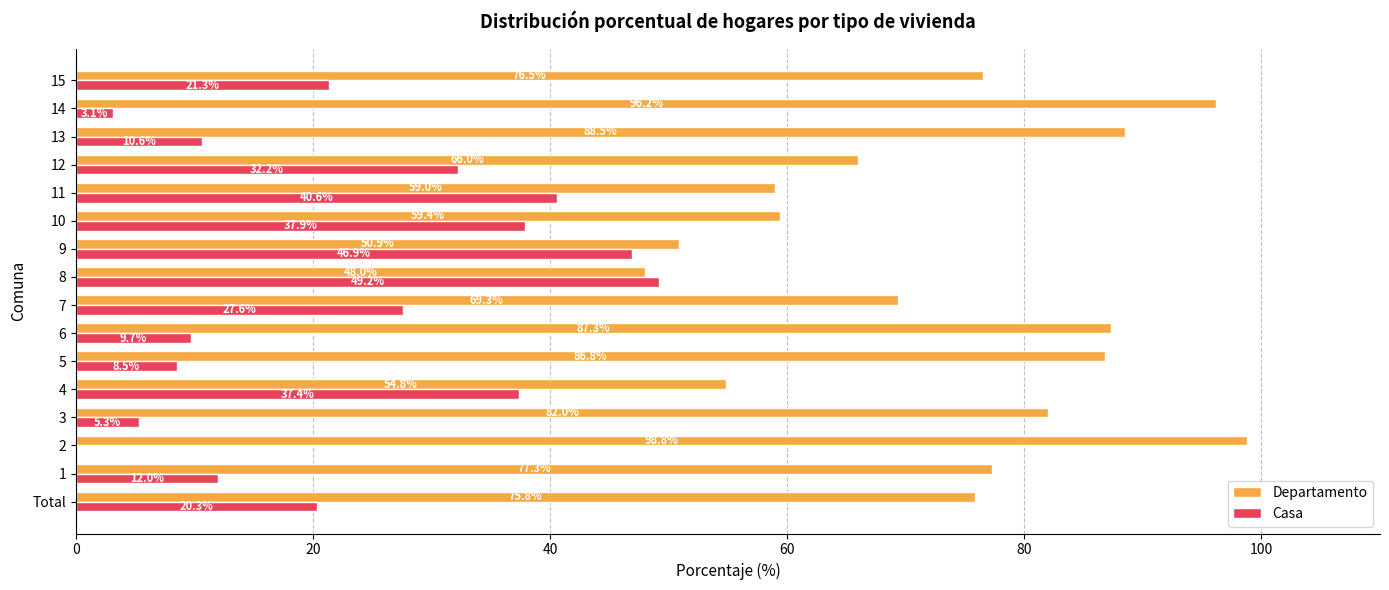

What is the sum of the Departamento values at 13 and 1?

165.8